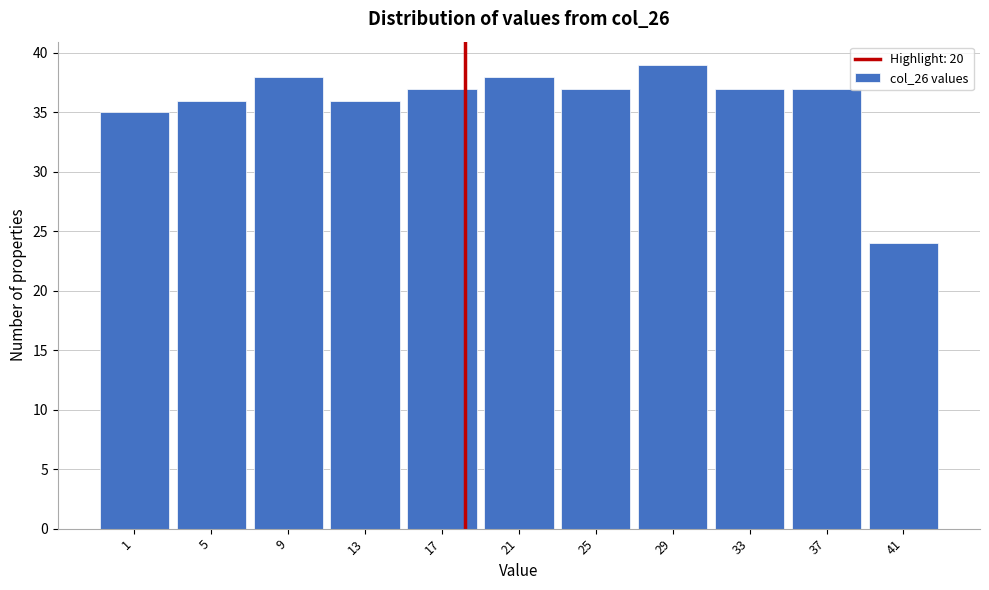

Reading right to left, what are all the values shown in this chart?

24	37	37	39	37	38	37	36	38	36	35